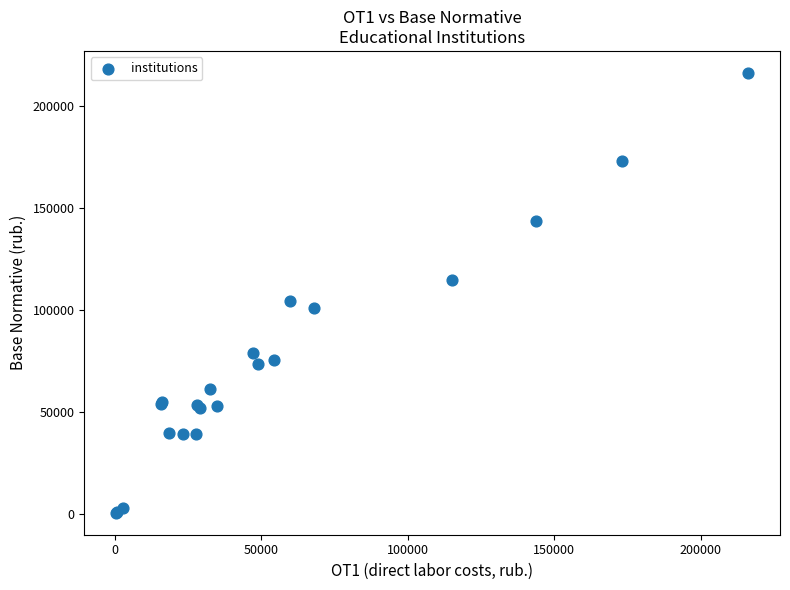

What Y value in the scatter plot is closest to 108468?

104702.7